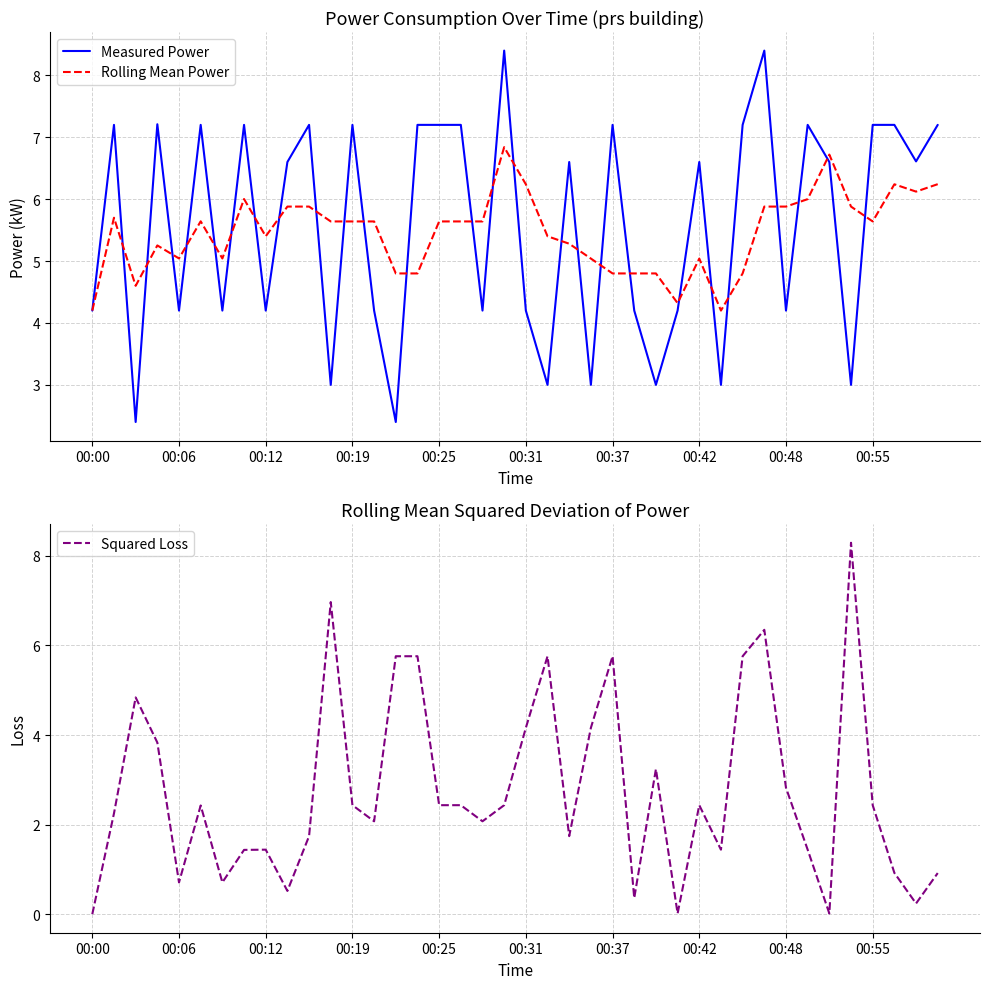

What is the minimum value for Rolling Mean Power?

4.2